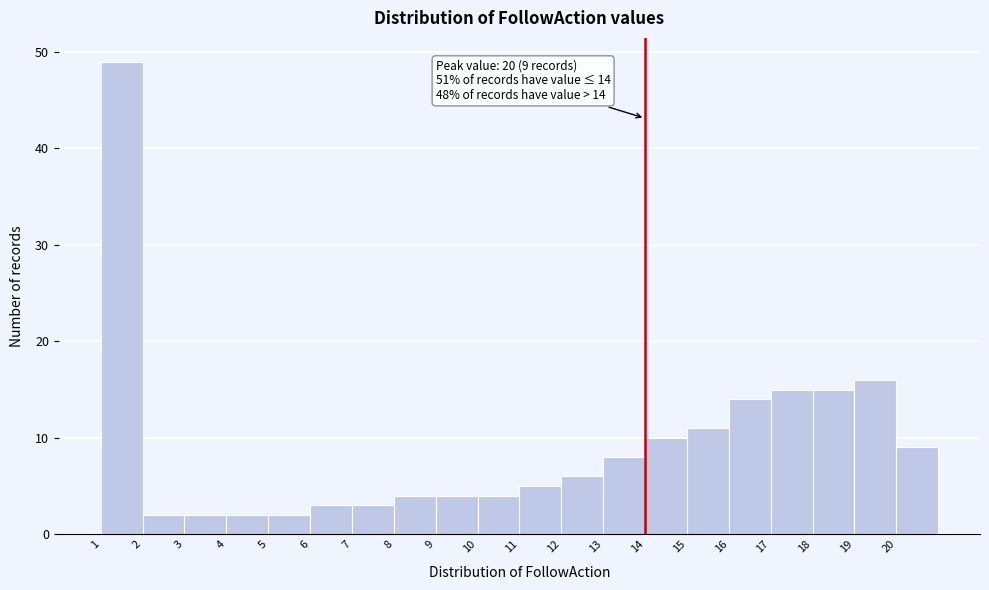

Which range on the x-axis has the tallest bar?

1 to 2